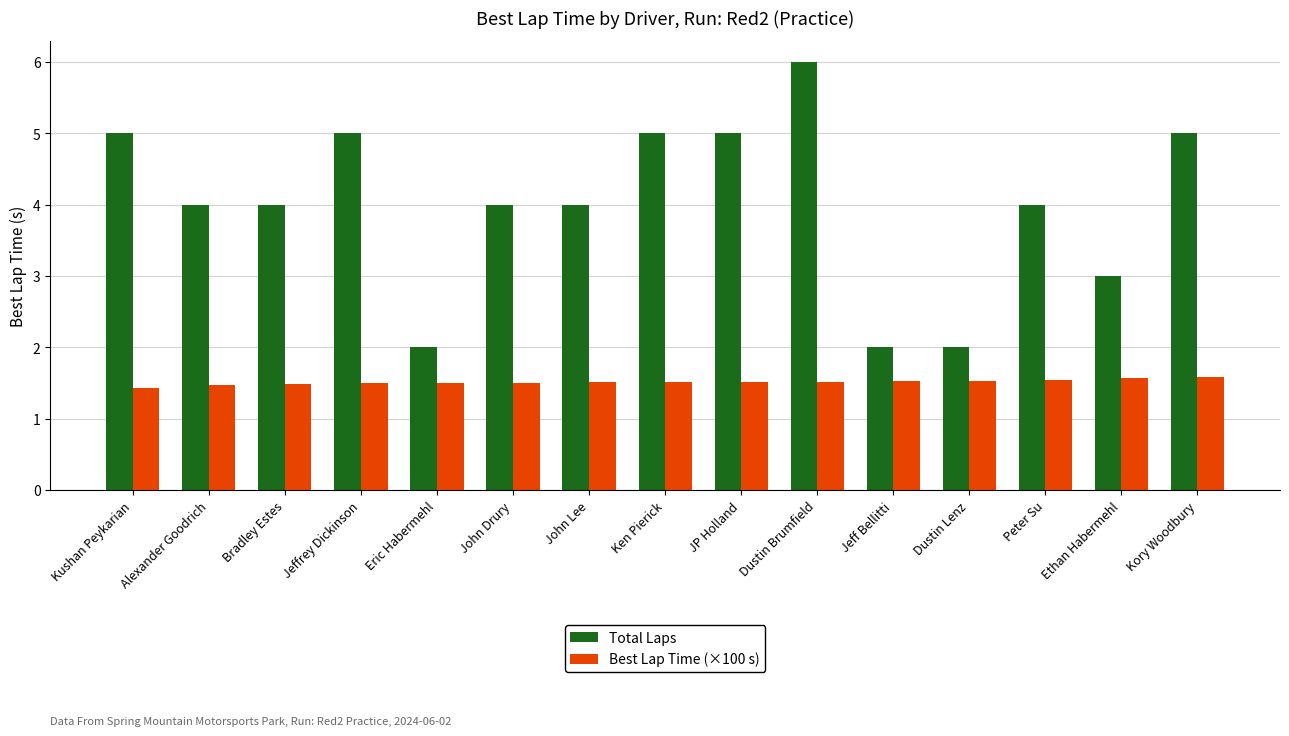

What is the difference between the Total Laps values at John Drury and Kory Woodbury?

1.0